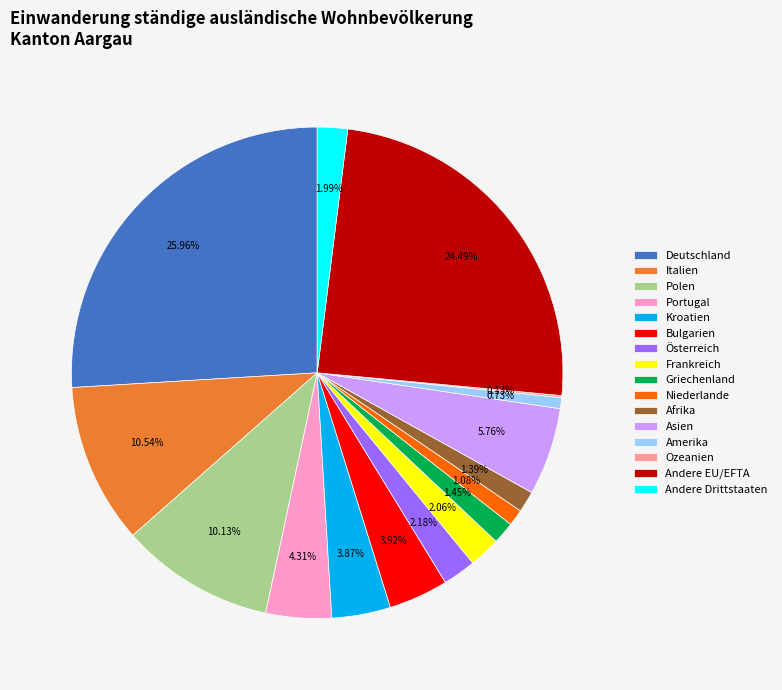

Between Frankreich and Asien, which is larger?

Asien